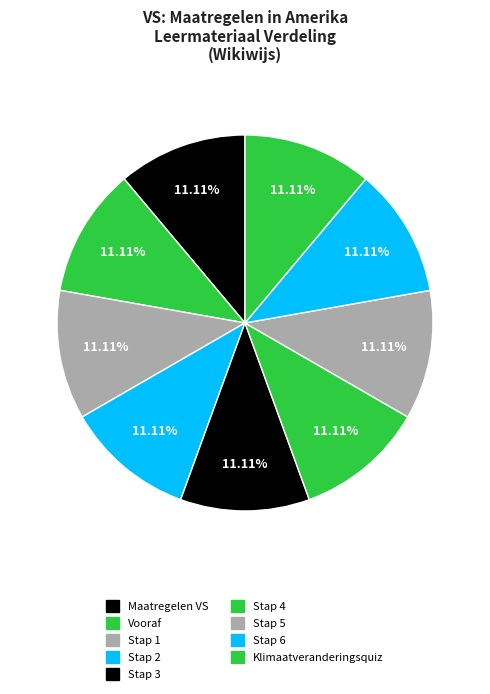

What percentage do Stap 1 and Vooraf together represent?

22.2%